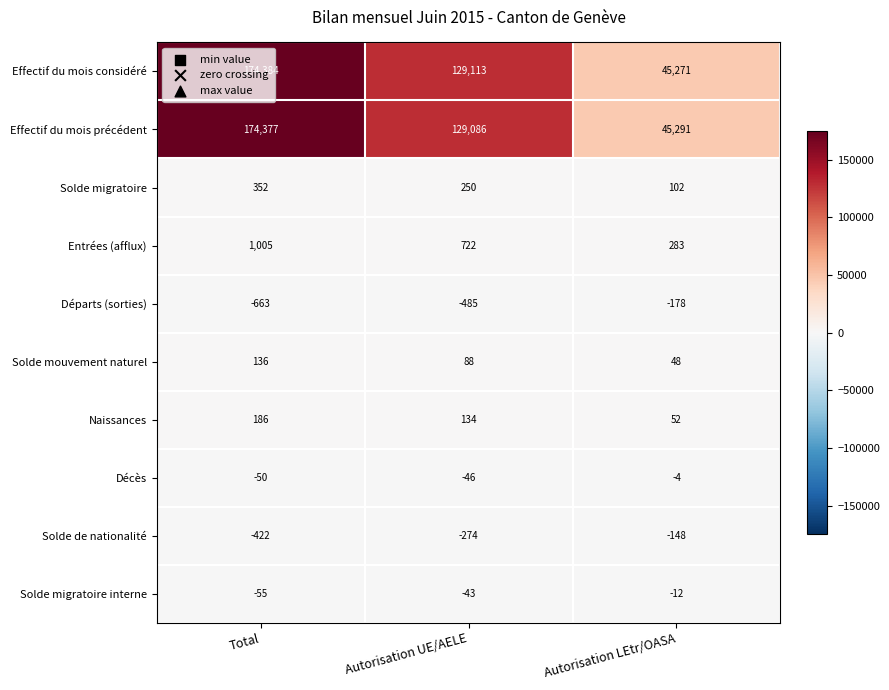

The Solde migratoire interne series shows -76 at Autorisation UE/AELE. True or false?

False